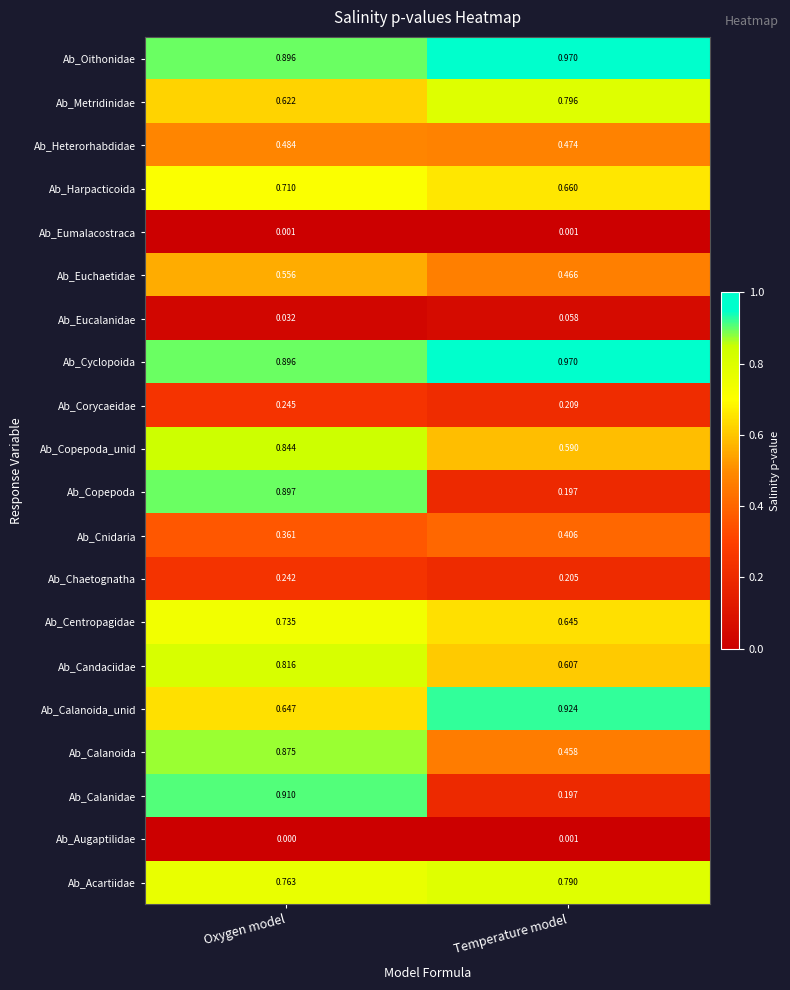

At which category is the sum across all series the highest?

Oxygen model